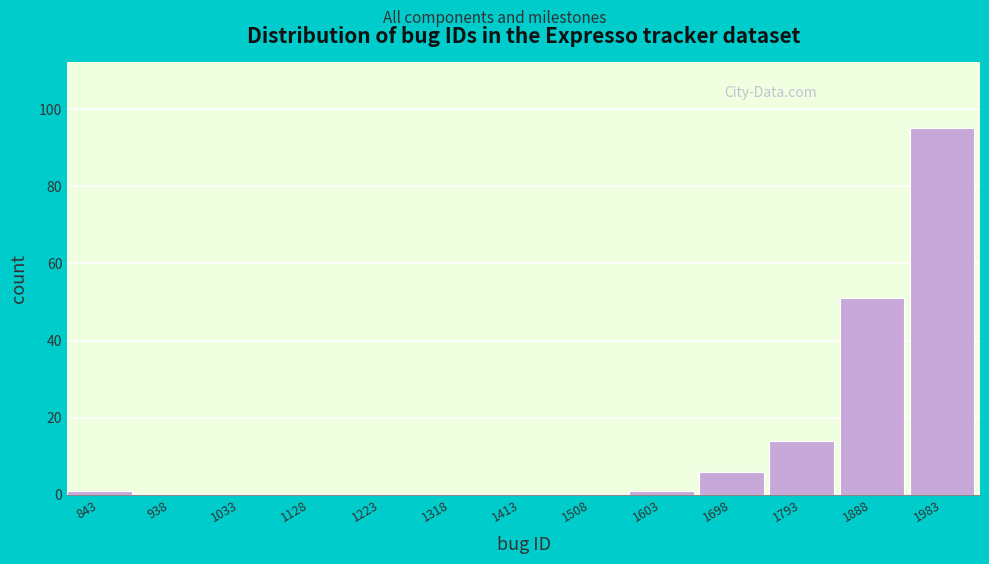

Reading left to right, transcribe all the data shown in this chart.

843=1	938=0	1033=0	1128=0	1223=0	1318=0	1413=0	1508=0	1603=1	1698=6	1793=14	1888=51	1983=95